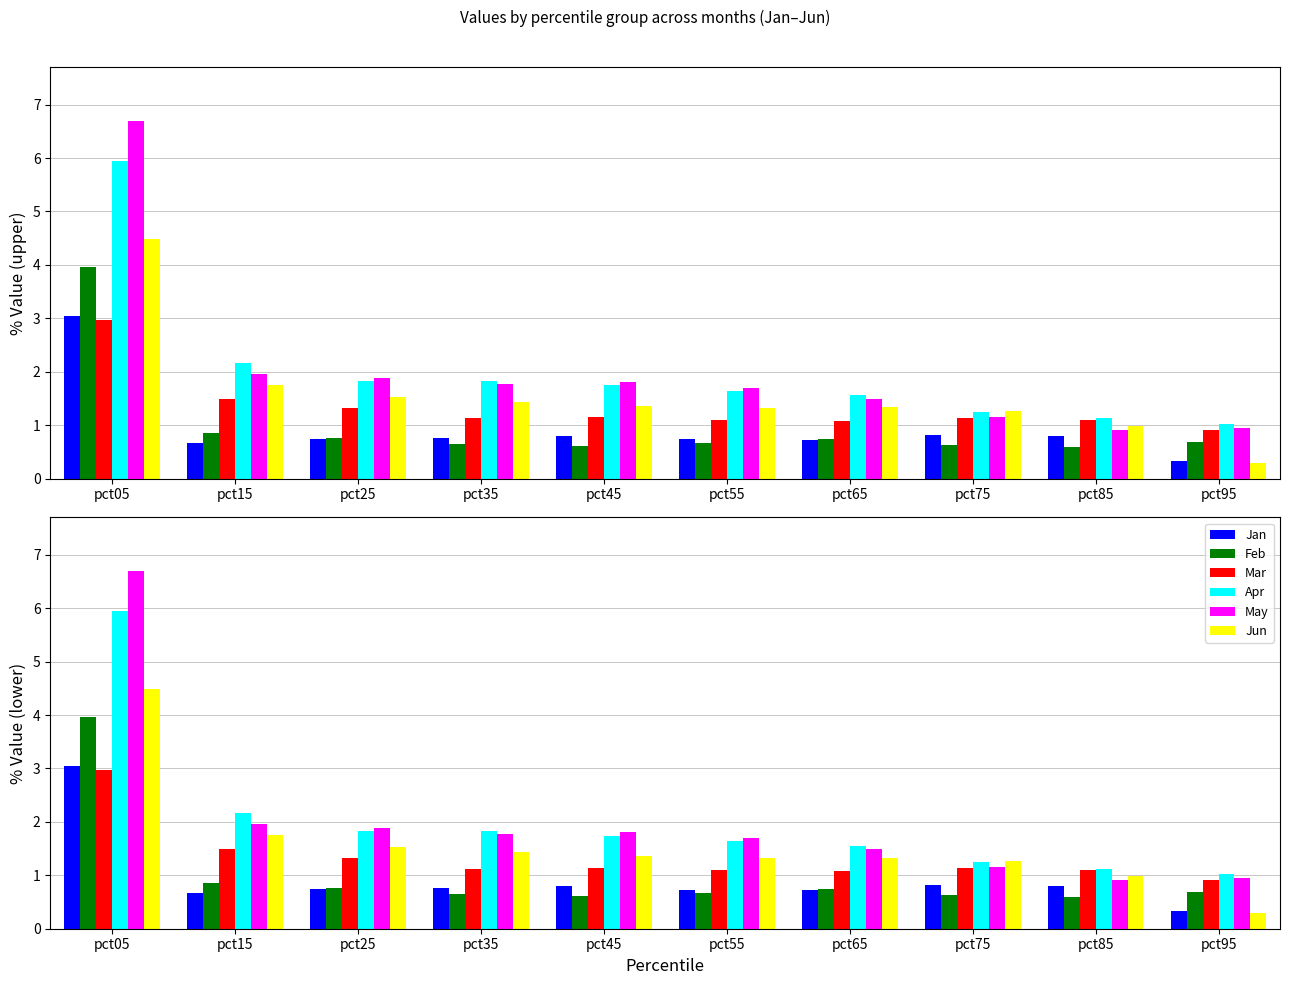

What is the sum of all Jan values?

9.4